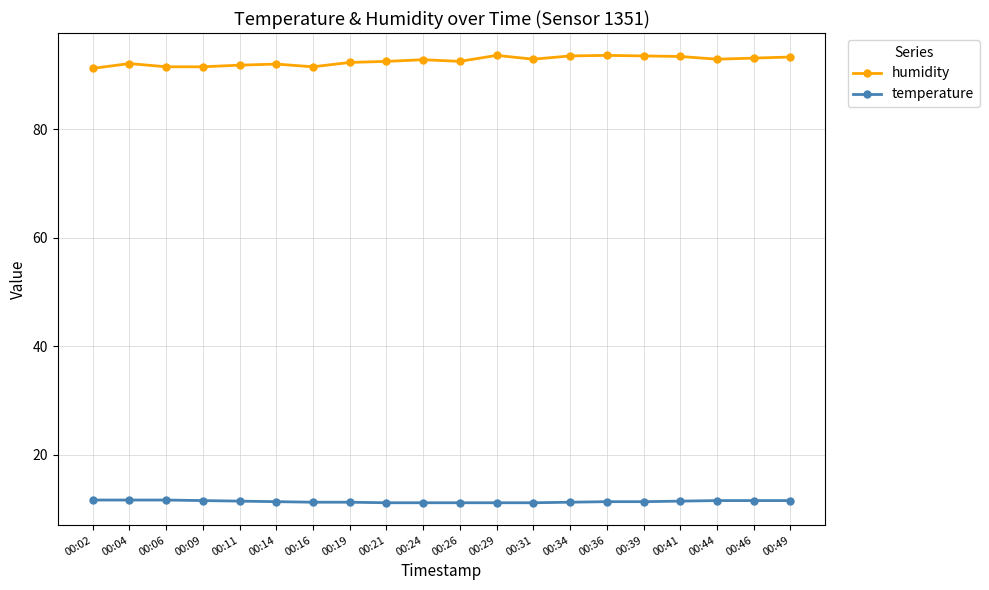

What is the sum of all humidity values?

1851.5